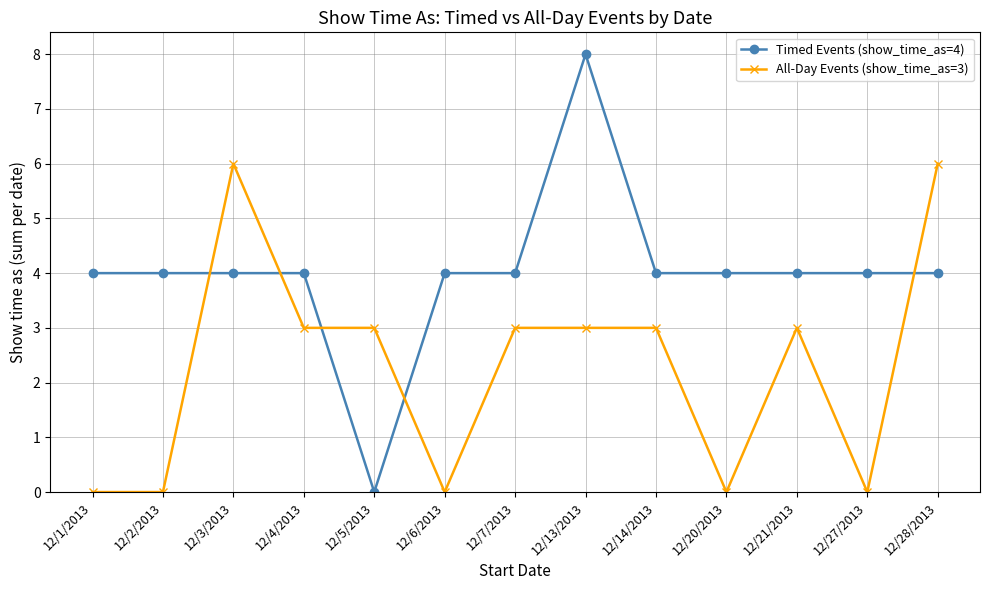

After their last crossing, which series has the higher values: All-Day Events (show_time_as=3) or Timed Events (show_time_as=4)?

All-Day Events (show_time_as=3)